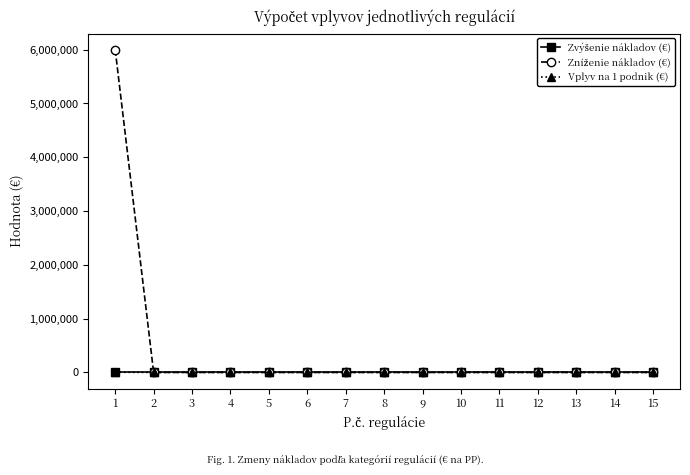

At which category does the chart reach its peak across all series?

1